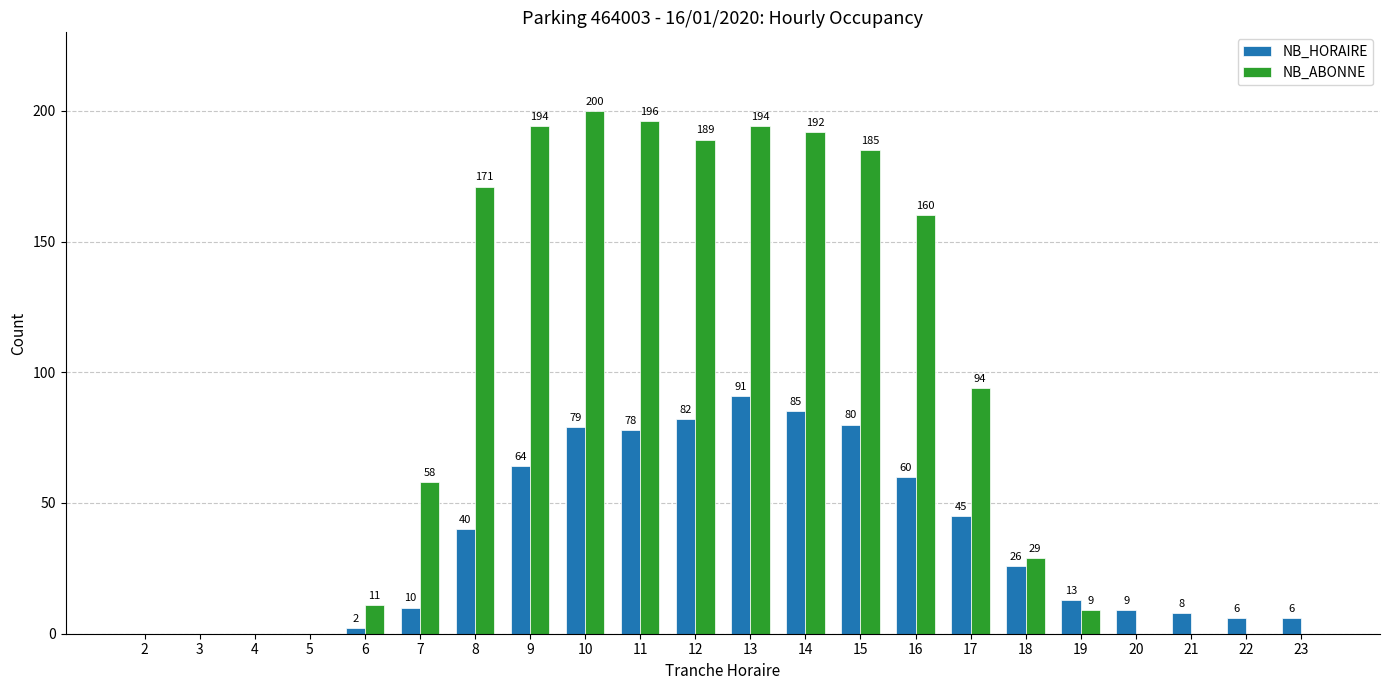

Read the NB_ABONNE value at 16.

160